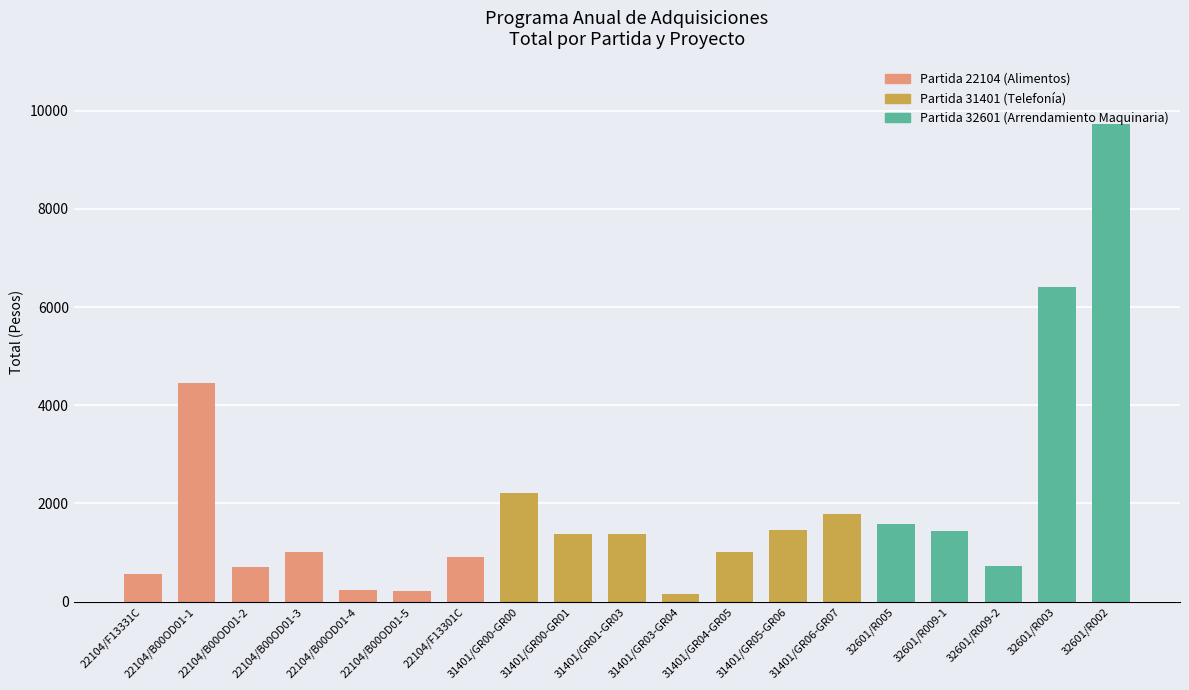

How many data points are less than 1376?

9